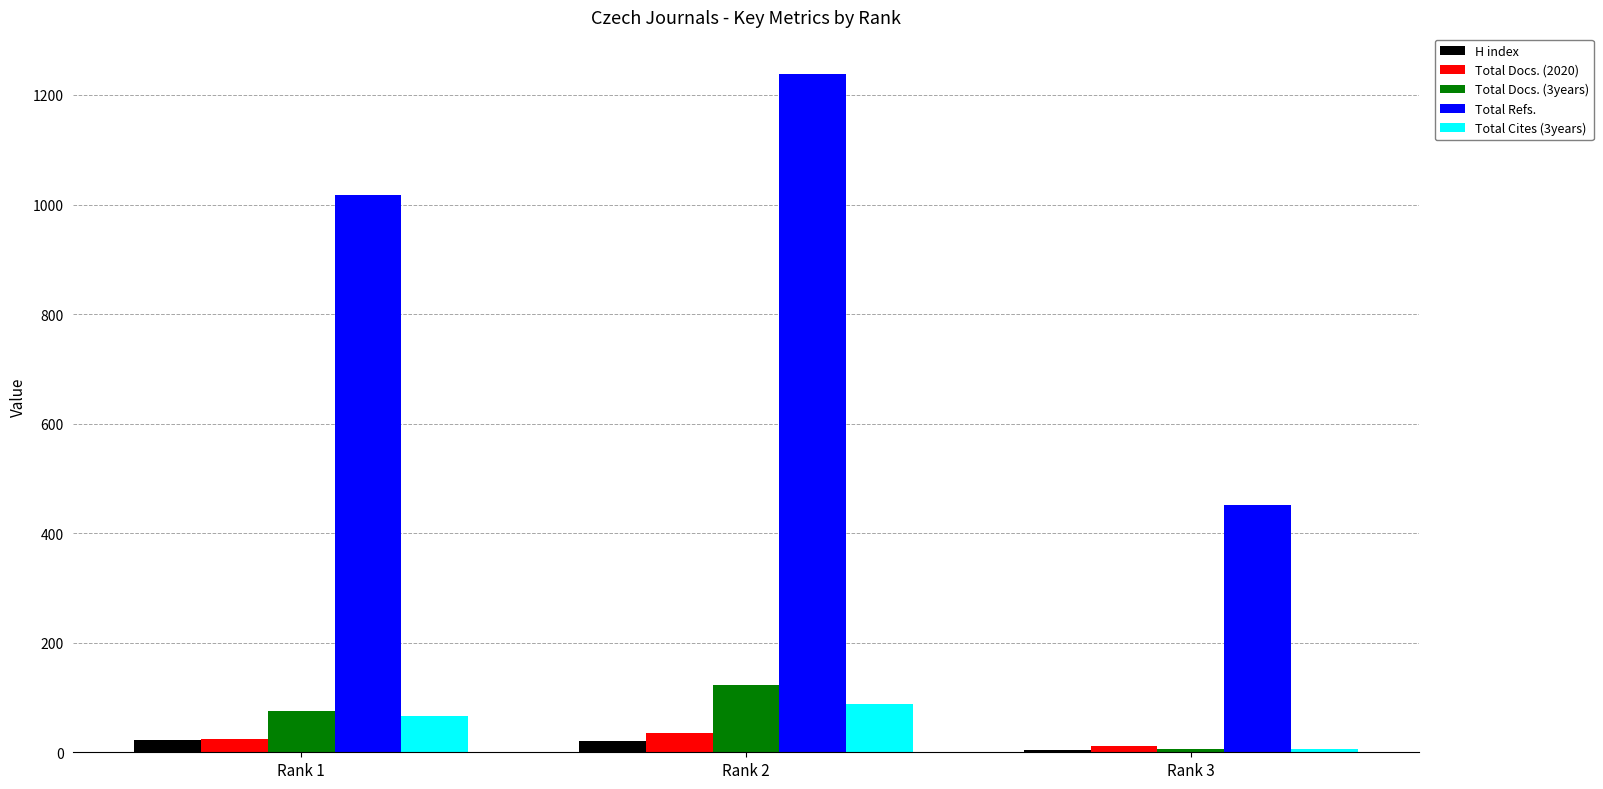

What is the highest value of the Total Docs. (2020) series?

35